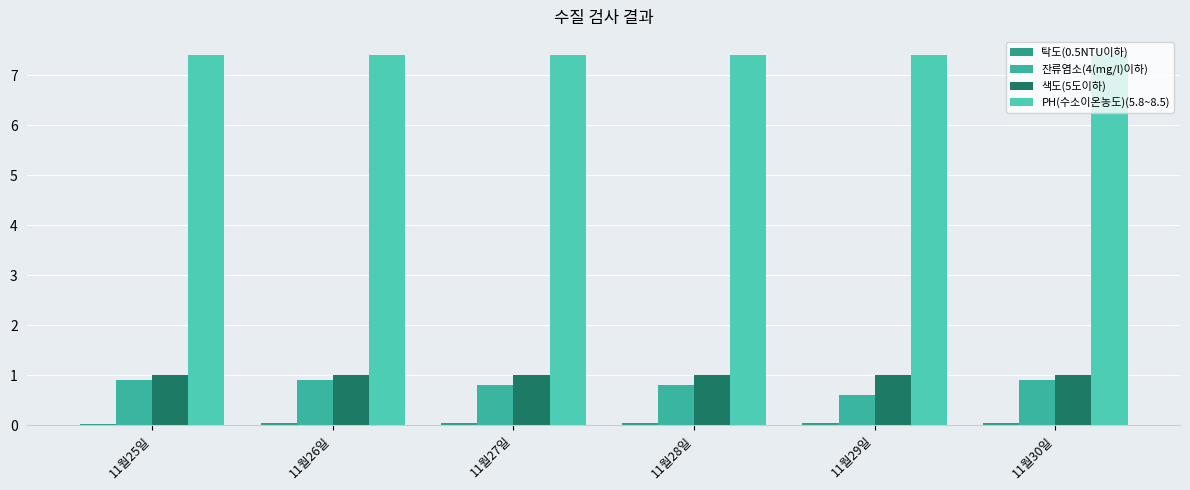

How many 잔류염소(4(mg/l)이하) values are between 0 and 1?

6